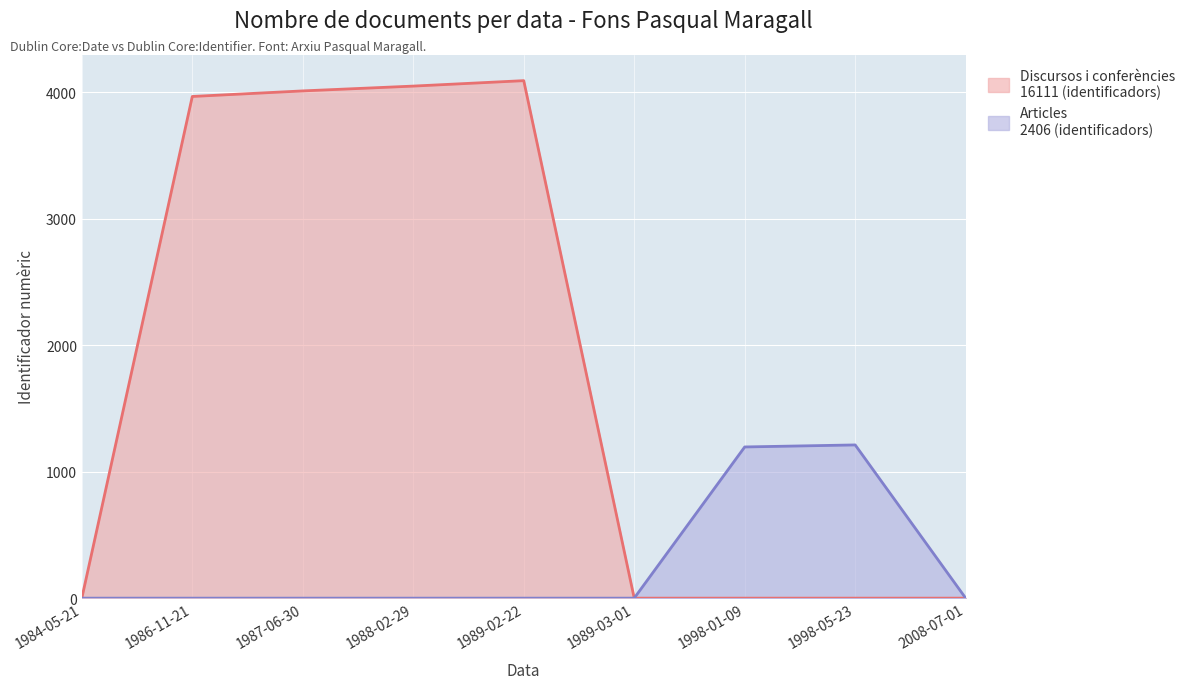

What position from the left is 2008-07-01?

9